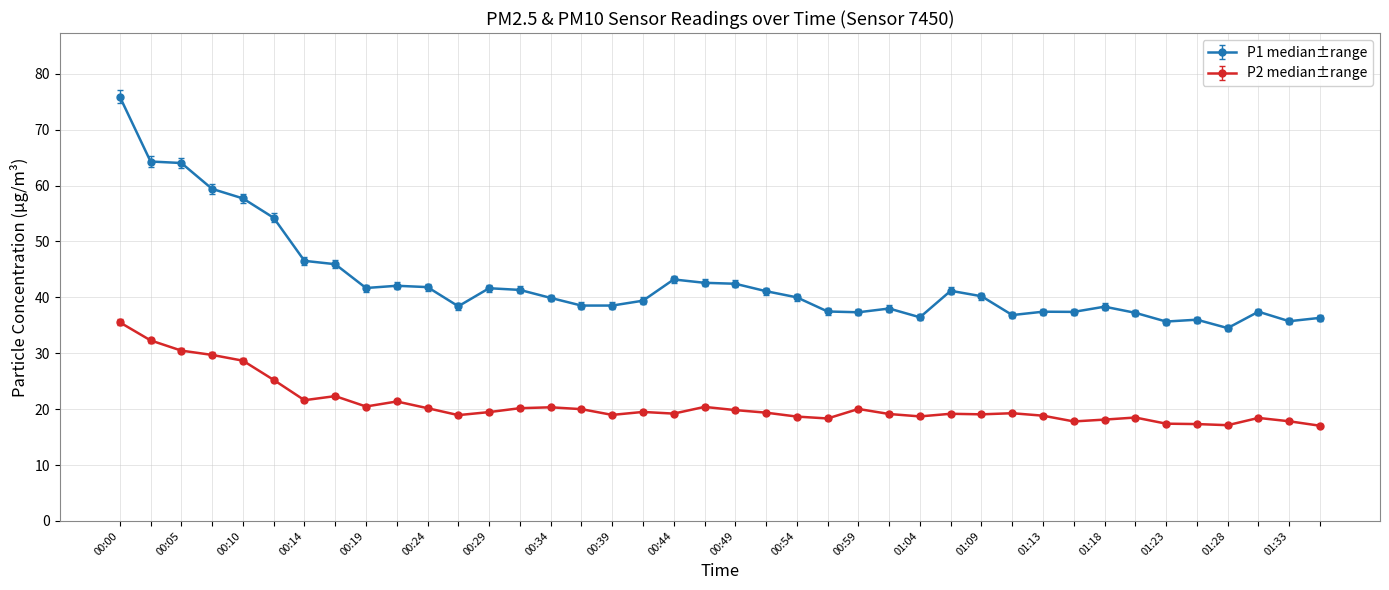

What are all the series names shown in the legend?

P1 median±range, P2 median±range